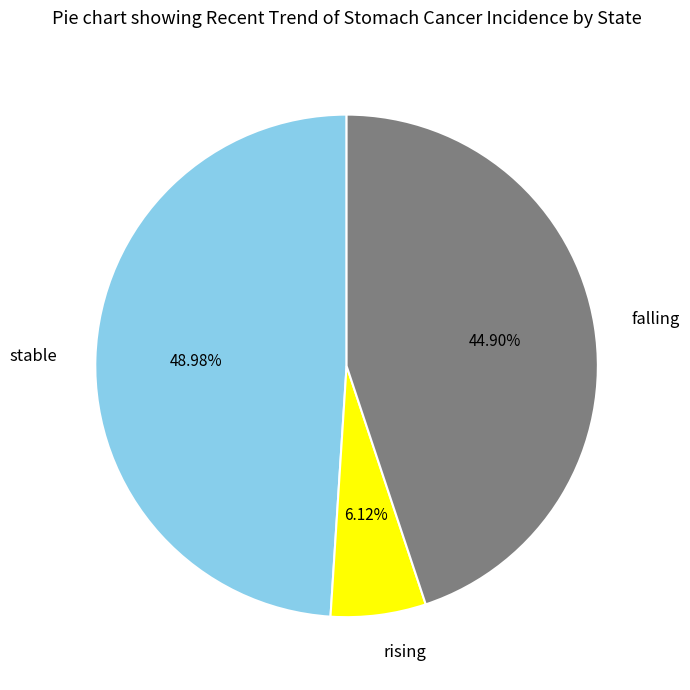

How many segments does this pie chart have?

3